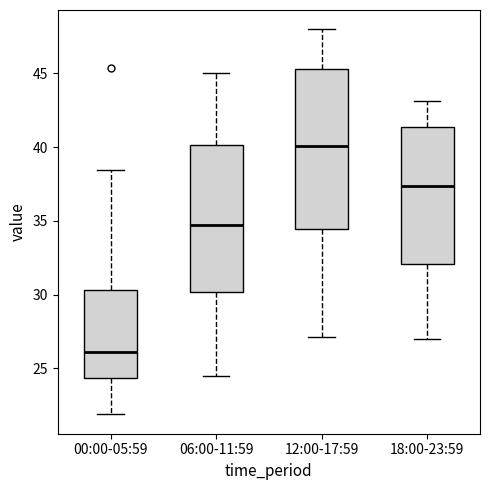

Which box's median line is the lowest?

00:00-05:59